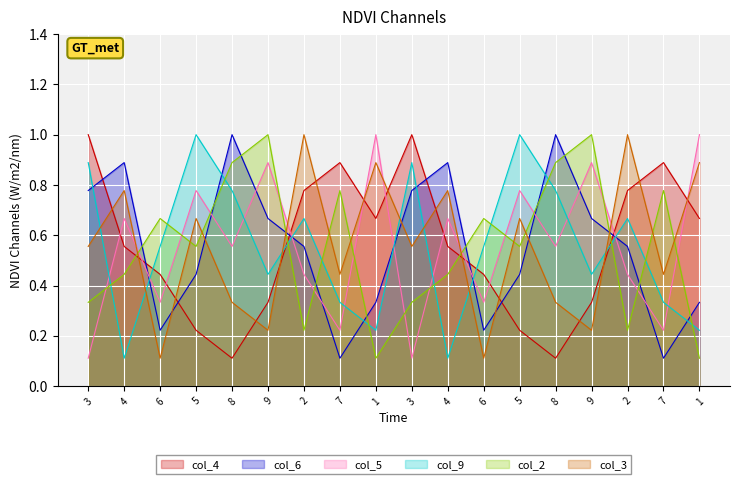

What is the label of the 6th point from the right?

5